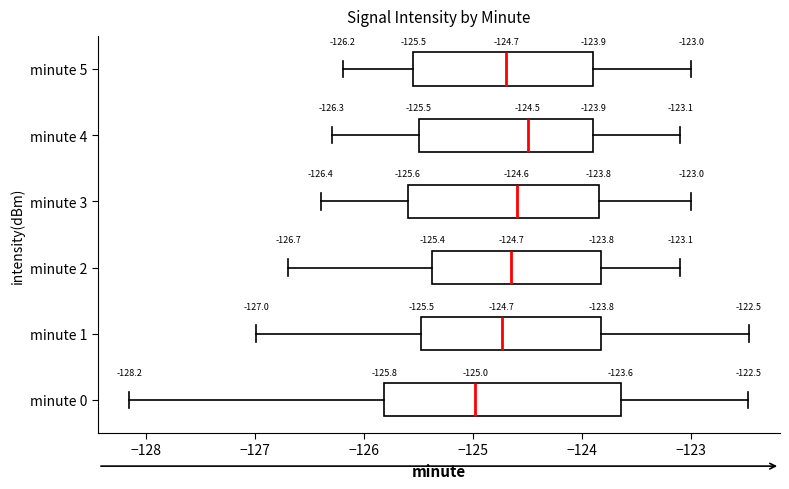

Which box has the furthest to the left median line?

minute 0